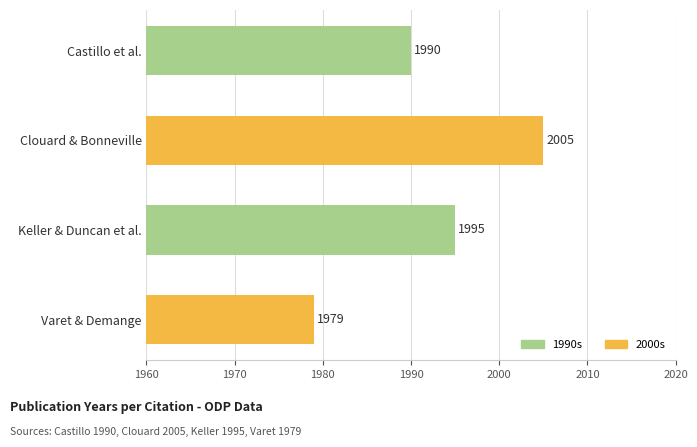

True or false: the data shows 1305 at Keller & Duncan et al..

False